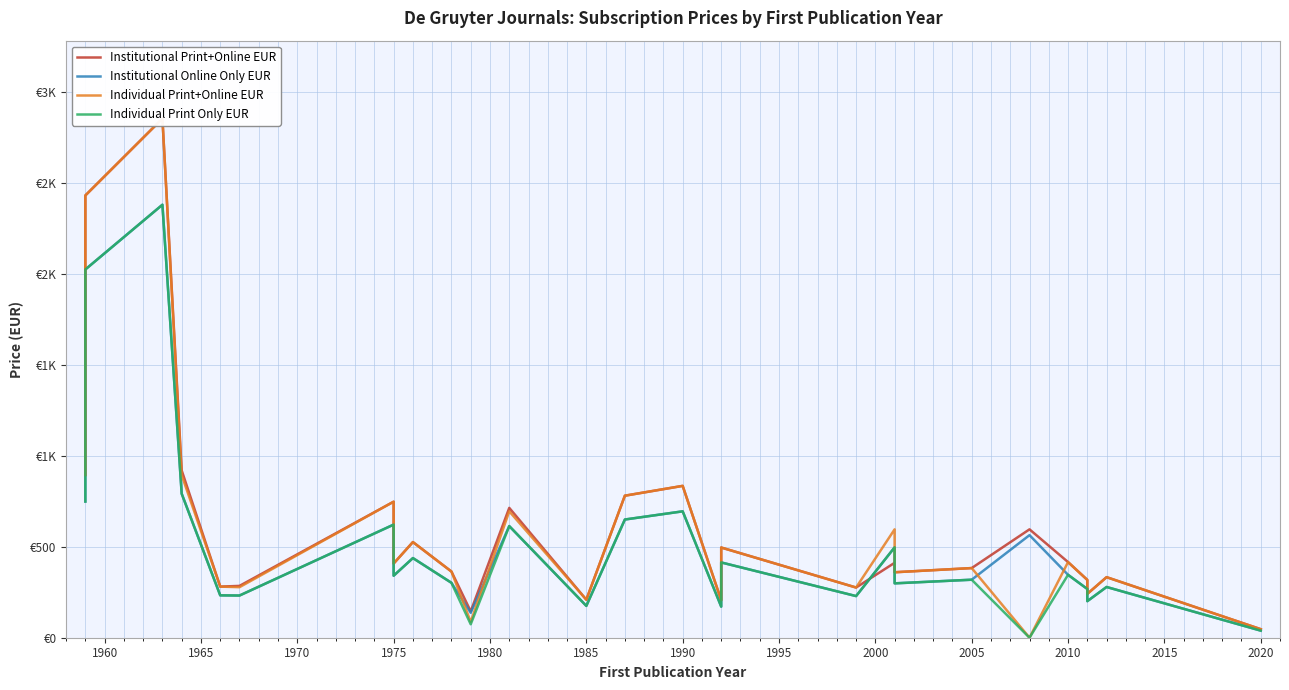

Rank the series by their maximum value, from highest to lowest.

Institutional Print+Online EUR, Individual Print+Online EUR, Institutional Online Only EUR, Individual Print Only EUR